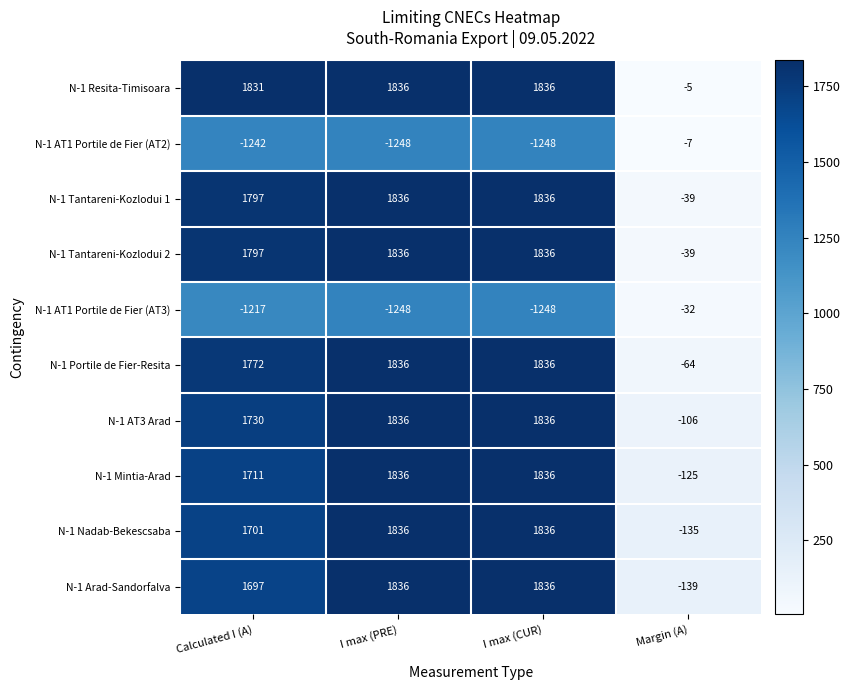

True or false: N-1 Tantareni-Kozlodui 2 has a value of 1836 at I max (CUR).

True